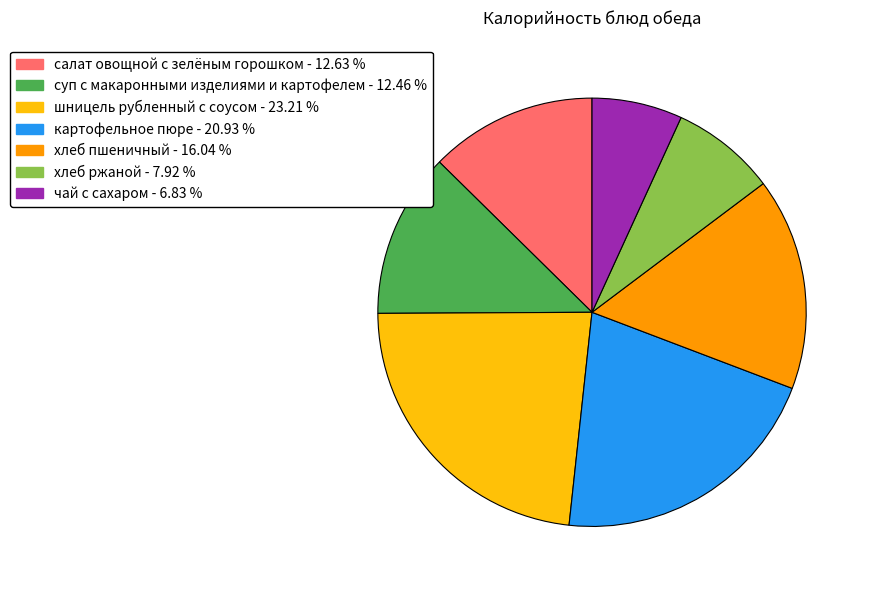

Is картофельное пюре - 20.93 % the majority of the pie?

No